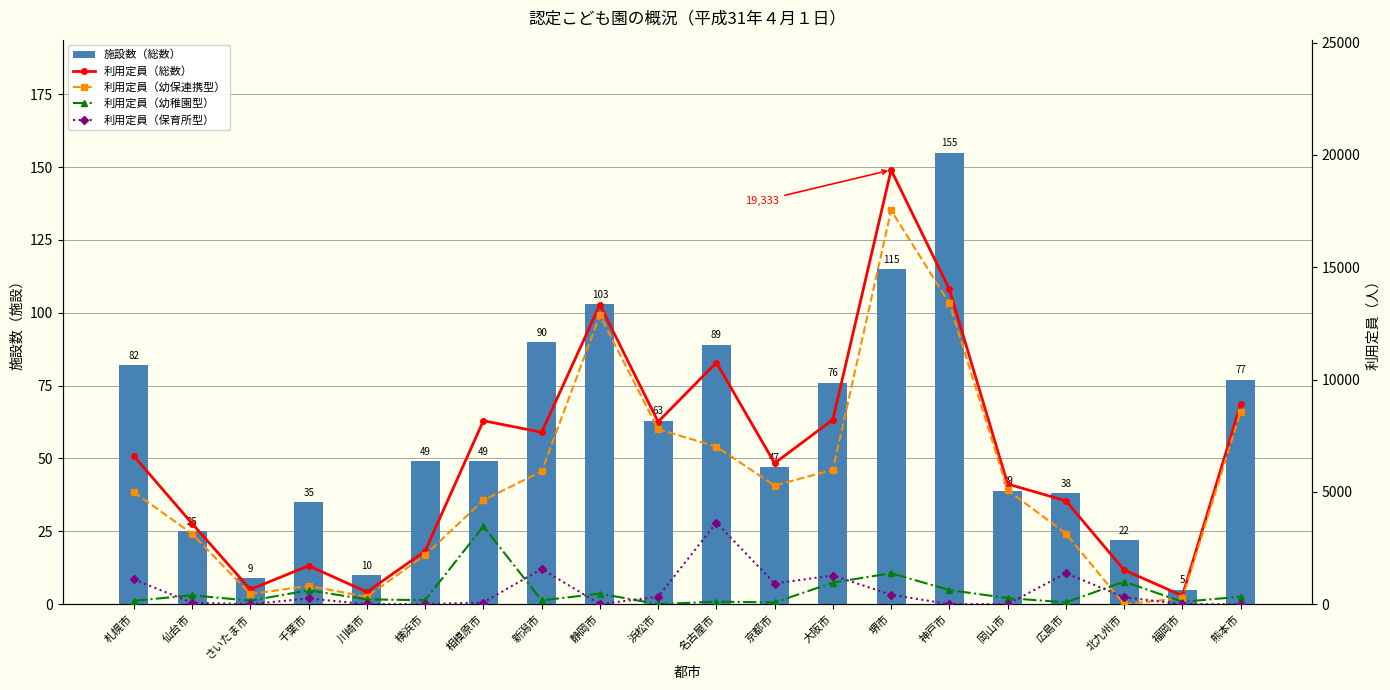

What is the maximum value for 施設数（総数）?

155